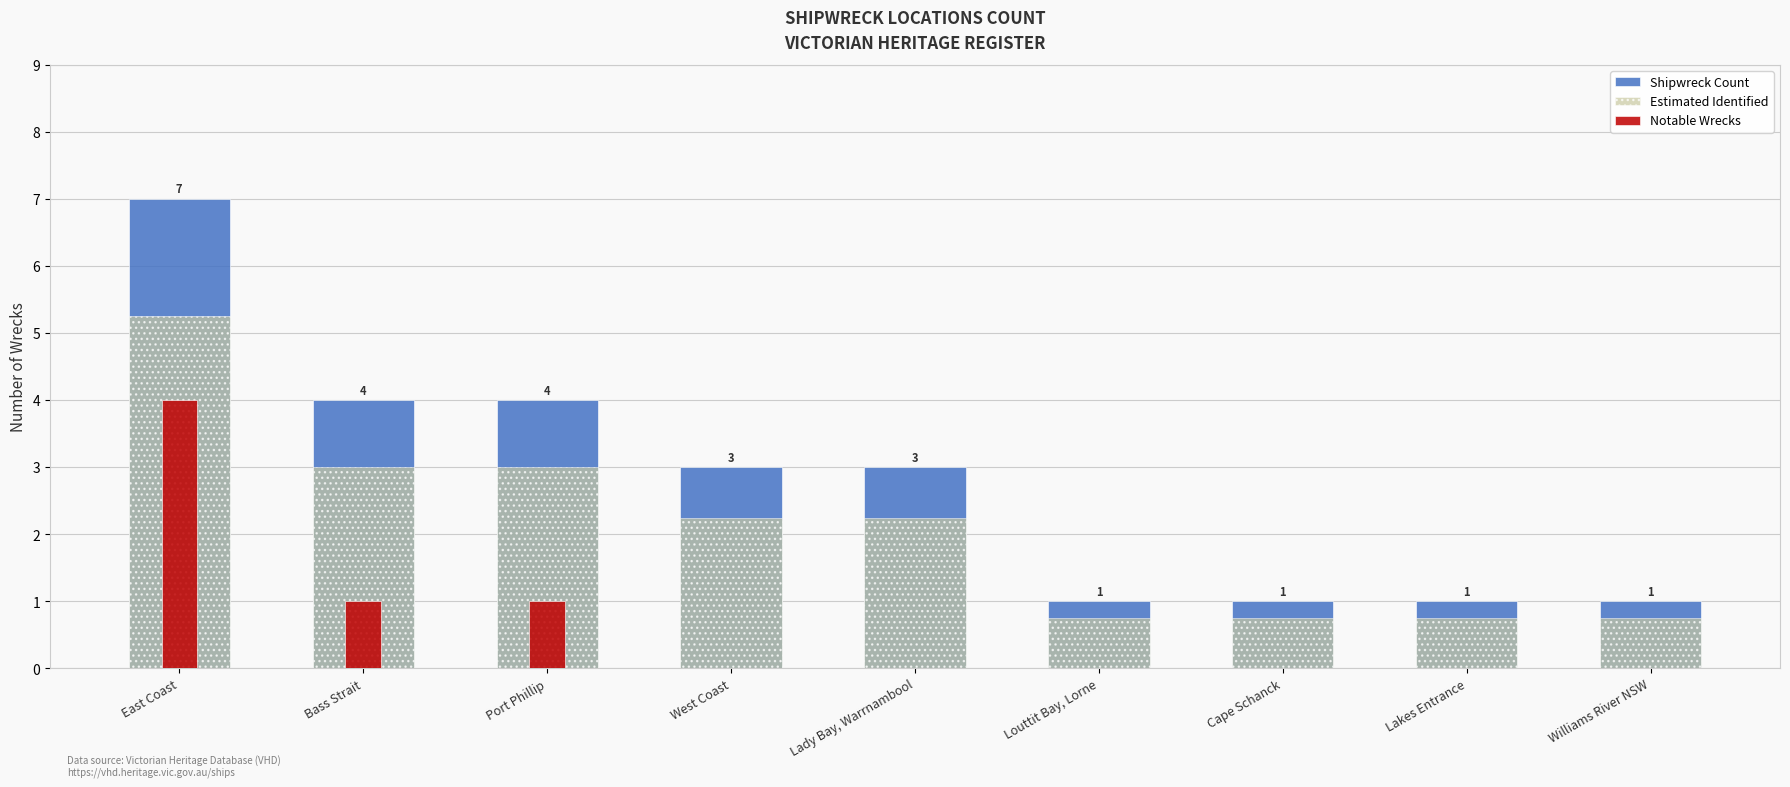

What position from the right is Lady Bay, Warrnambool?

5